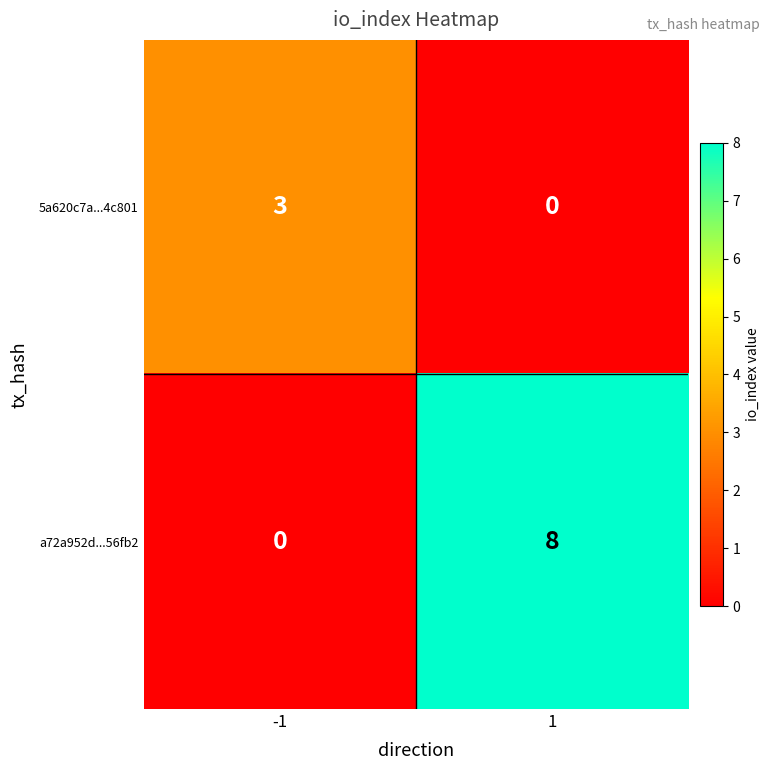

Reading left to right, extract all data points from this chart.

5a620c7a...4c801: -1=3	1=0
a72a952d...56fb2: -1=0	1=8